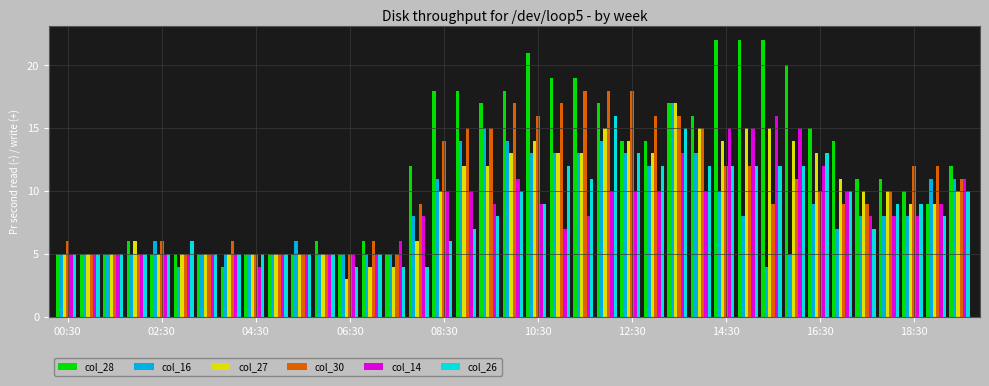

What is the difference between the maximum and minimum values in the col_28 series?

18